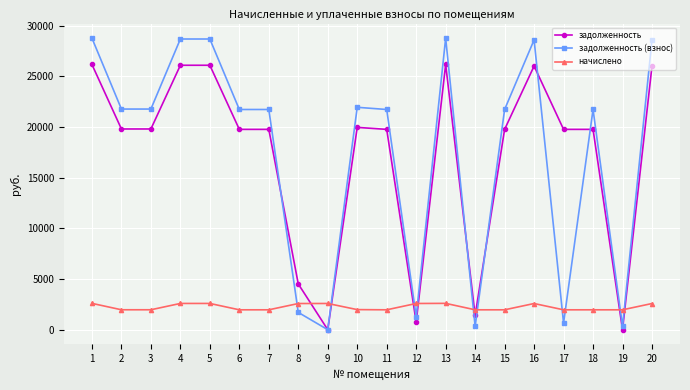

What is the total value across all series at 11?

43447.1